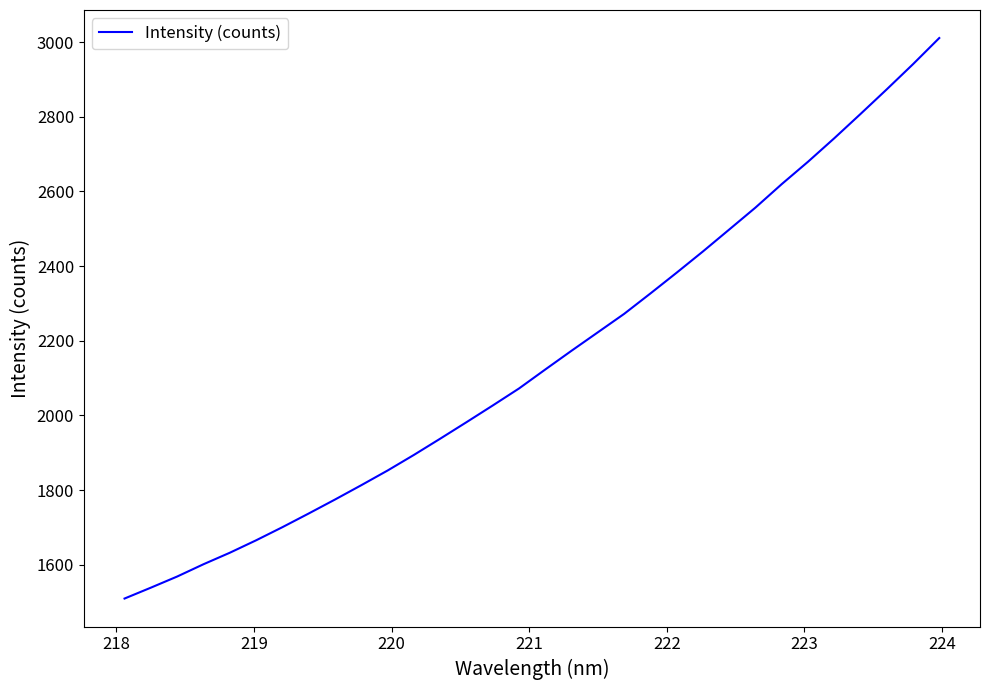

How many series are shown in this chart?

1